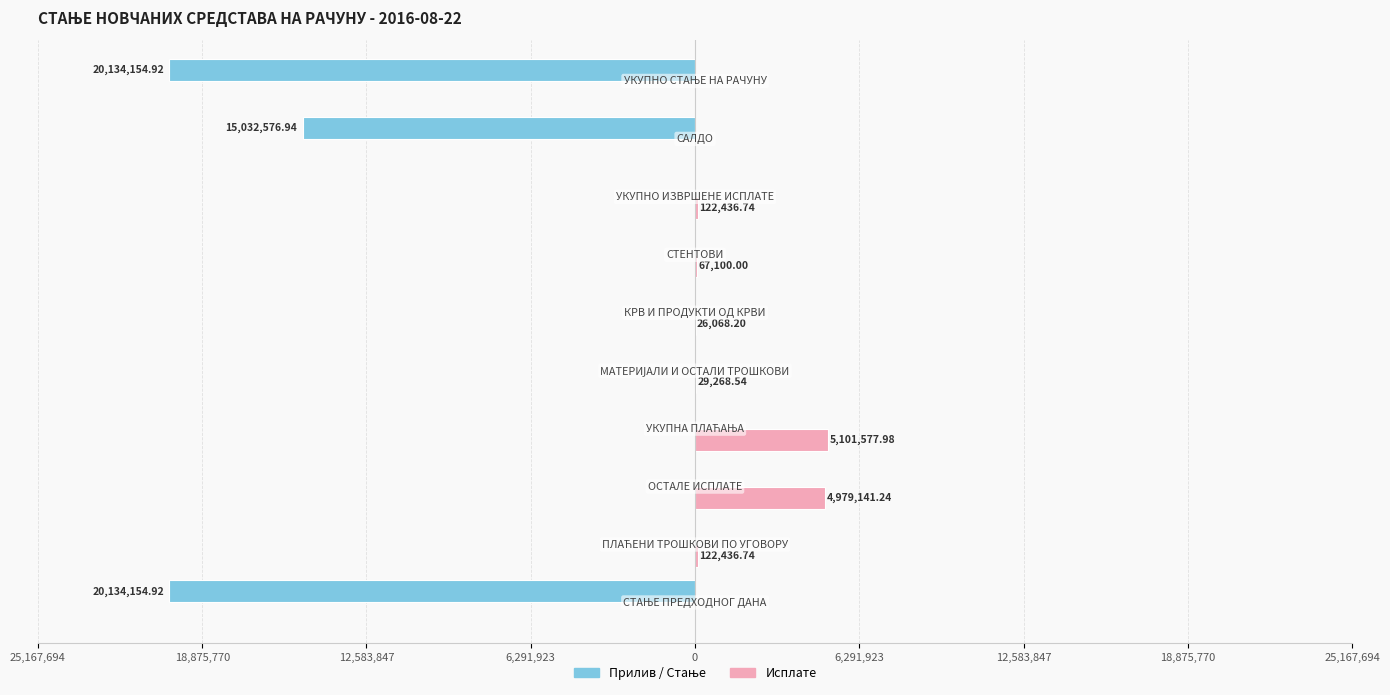

How many bars are there in each group?

2